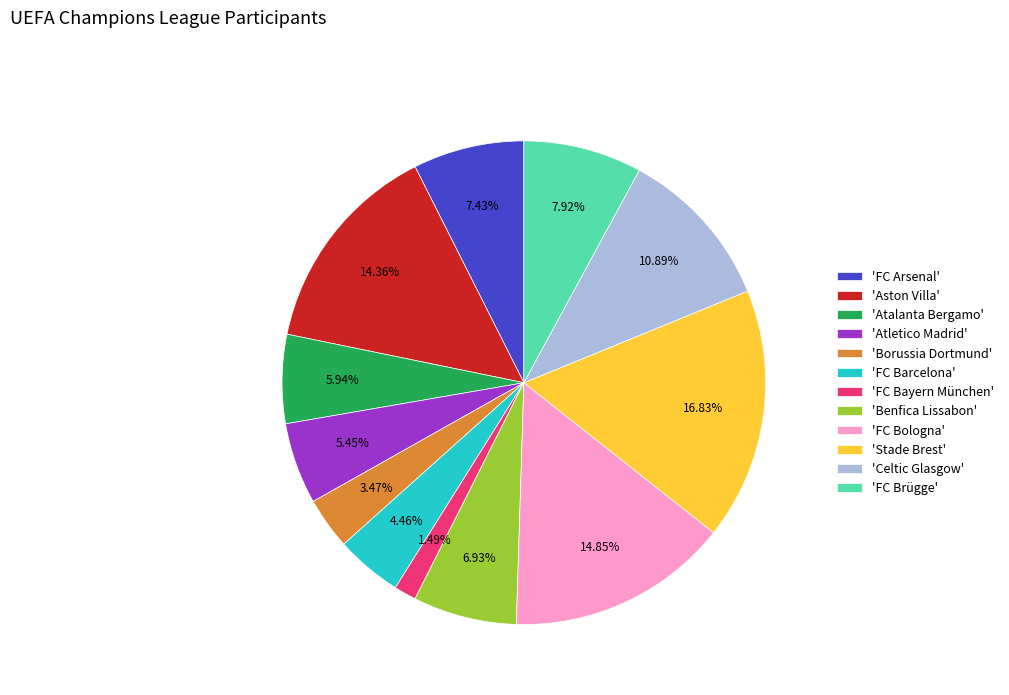

What is the largest slice in the pie chart?

'Stade Brest'